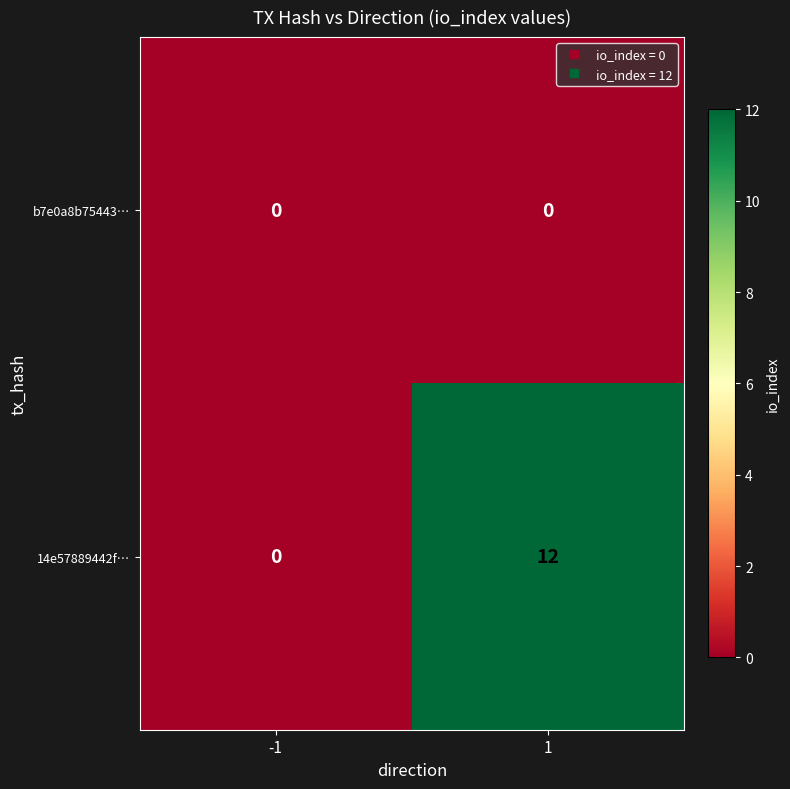

Which series has the largest total across all categories?

14e57889442f…